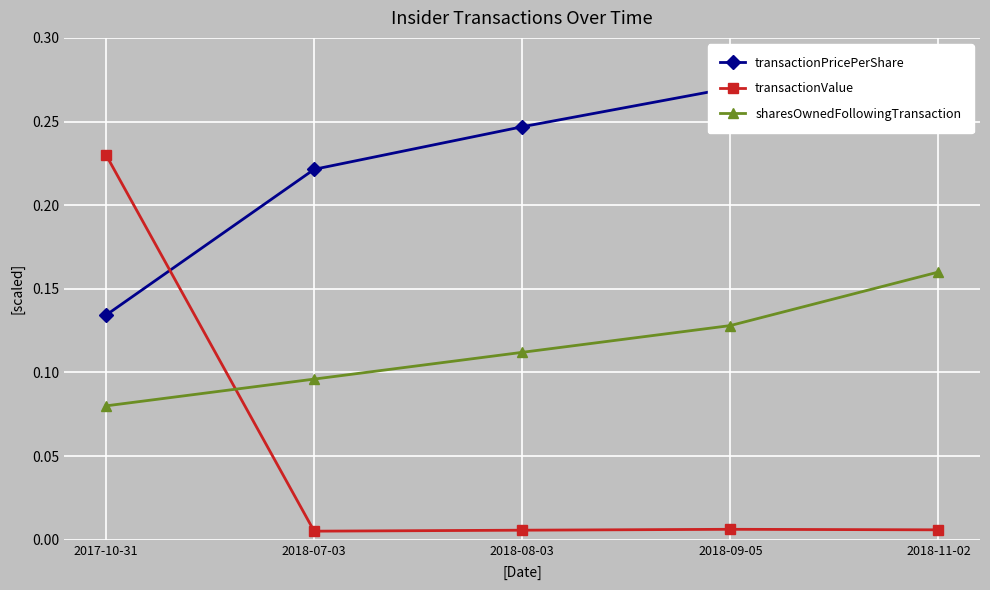

Where is transactionPricePerShare nearest to the value 0?

2017-10-31